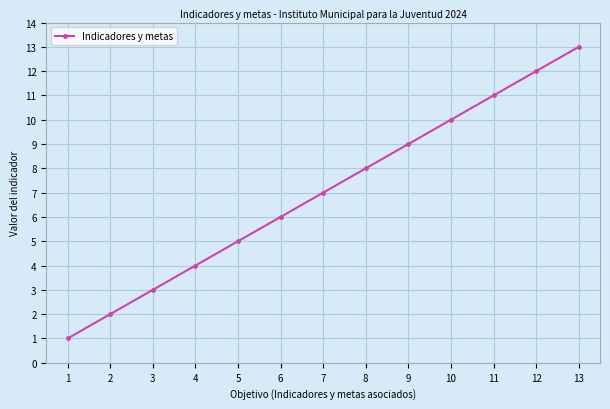

Rank the categories by value from highest to lowest.

13, 12, 11, 10, 9, 8, 7, 6, 5, 4, 3, 2, 1